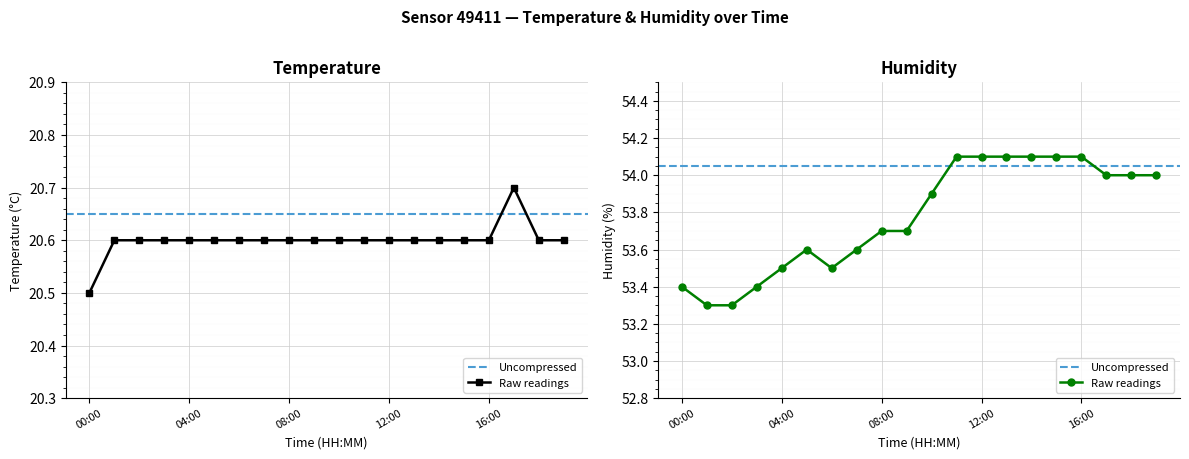

True or false: humidity has a value of 54.0 at 19:00.

True